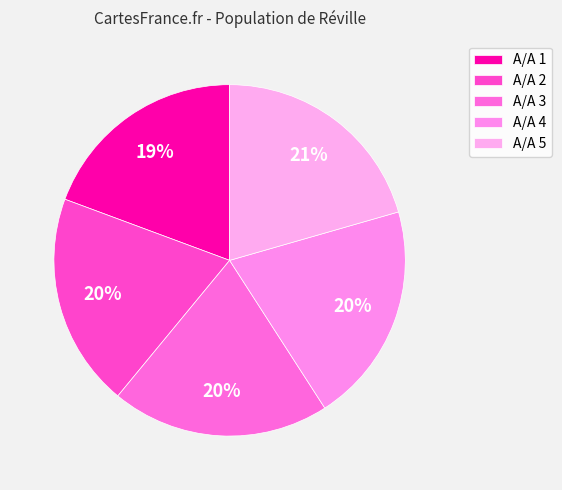

To the nearest percent, what is the average slice percentage?

20%